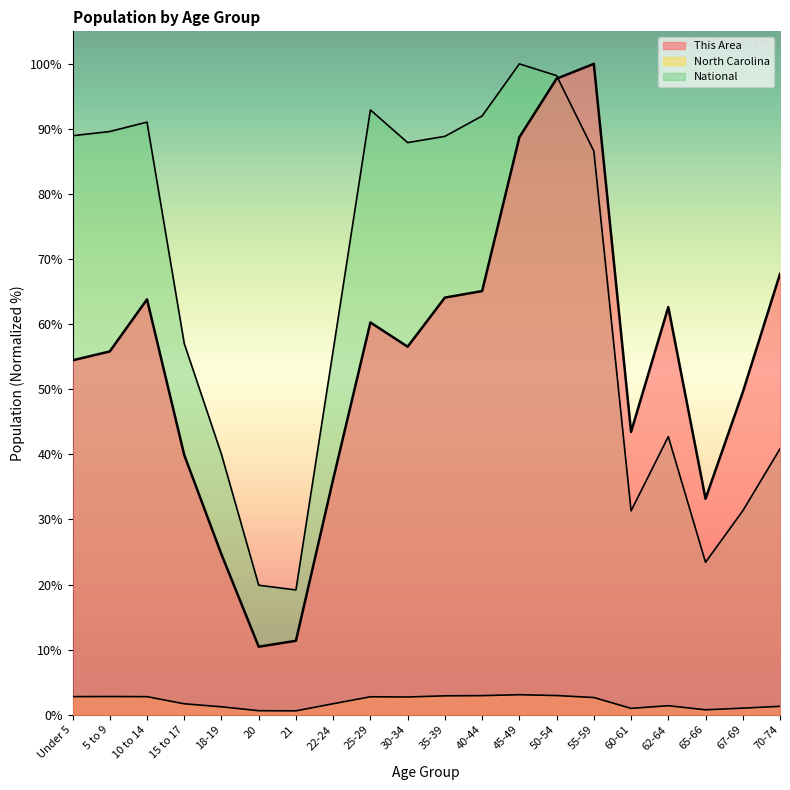

What is the average value of the North Carolina series?

2.0